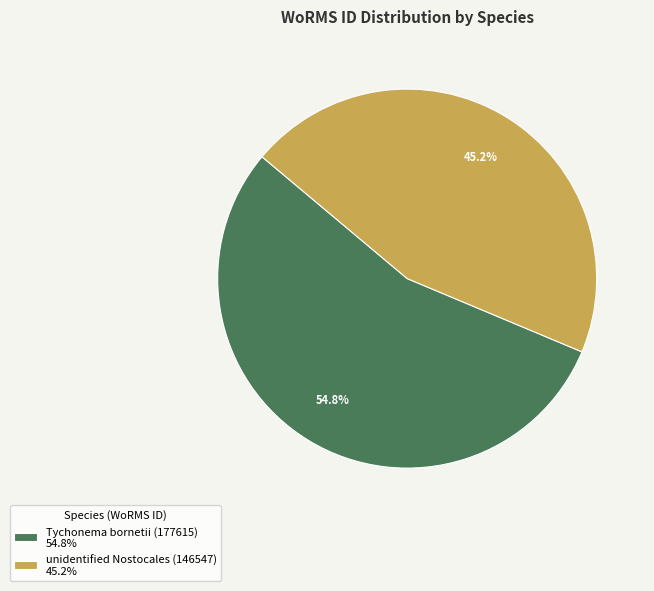

Is it true that Tychonema bornetii (177615) is 55% of the pie?

True